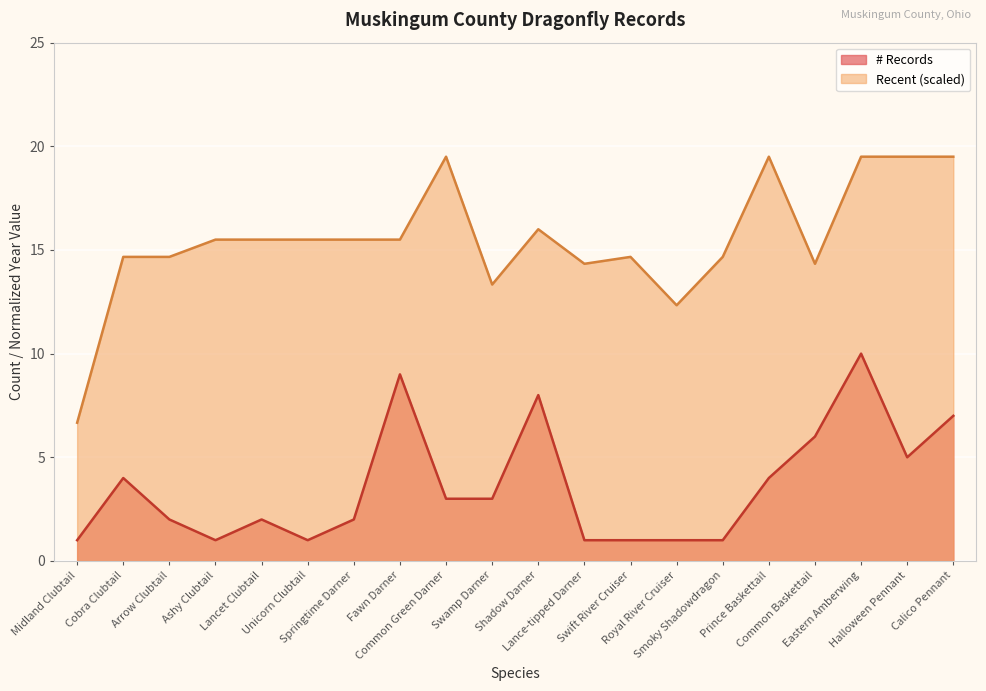

What is the spread (max minus min) of values at Common Green Darner?

16.5